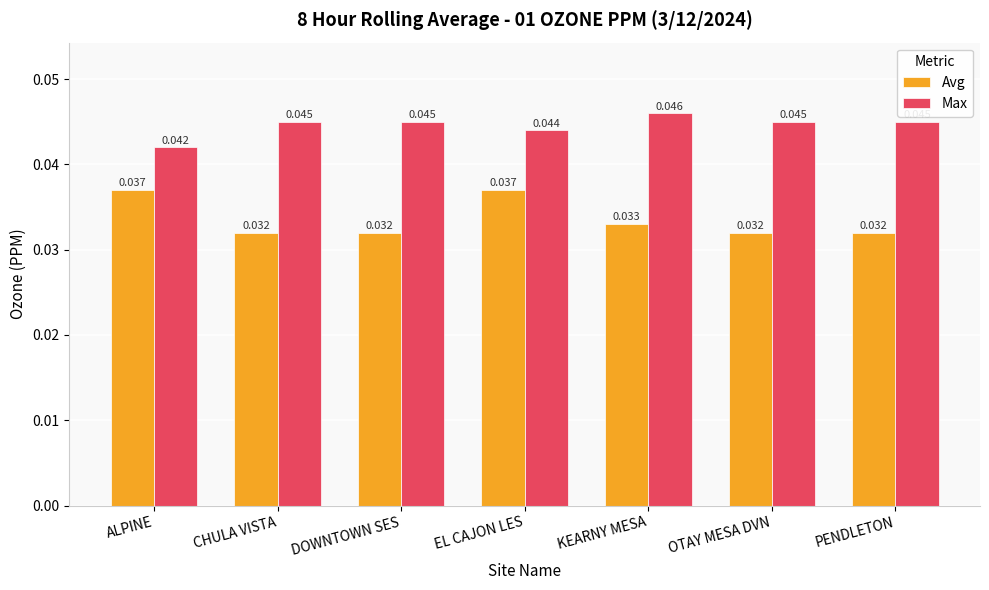

What are all the series names shown in the legend?

Avg, Max